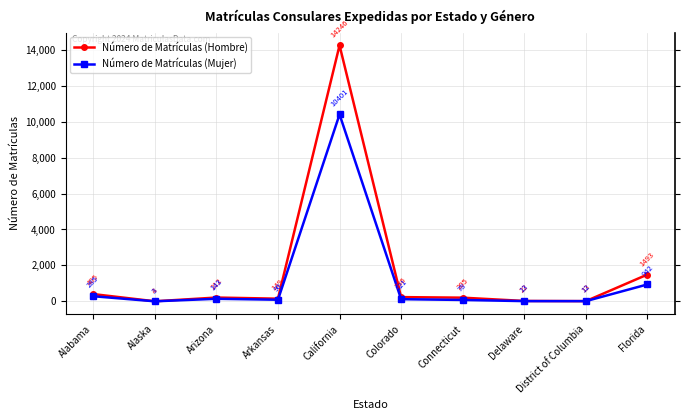

At how many categories does at least one series exceed 10419?

1